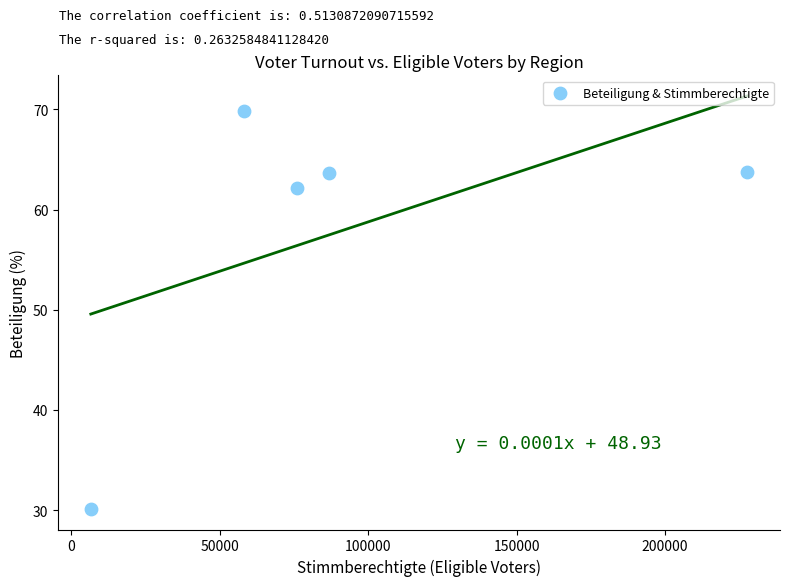

What is the average Y value?

57.9